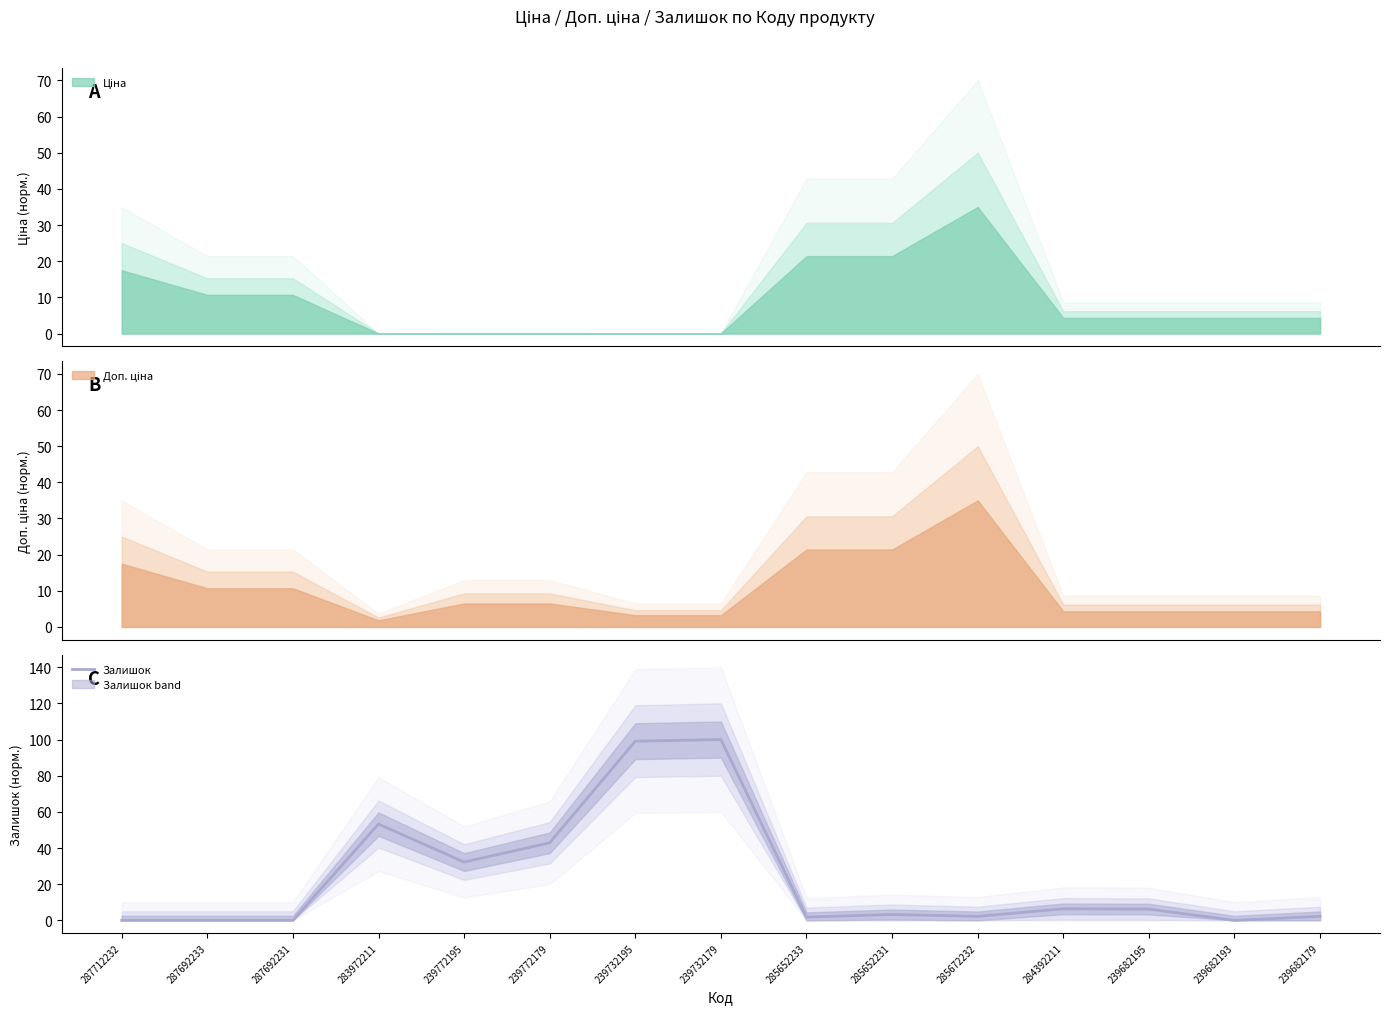

How many values exceed 3?

8